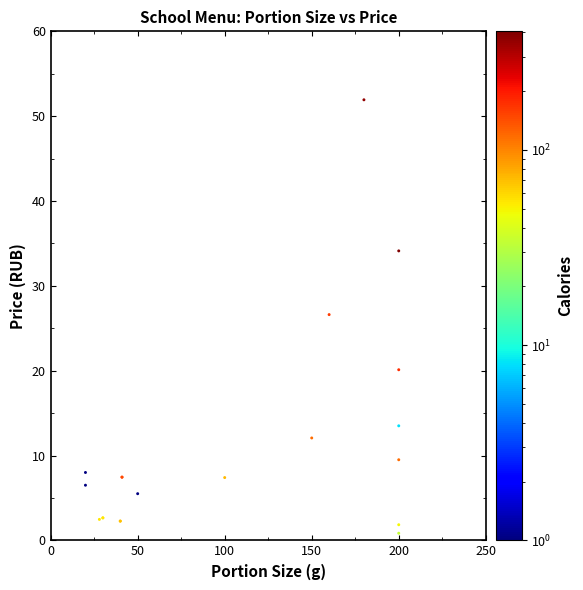

What Y value in the scatter plot is closest to 26?

26.6